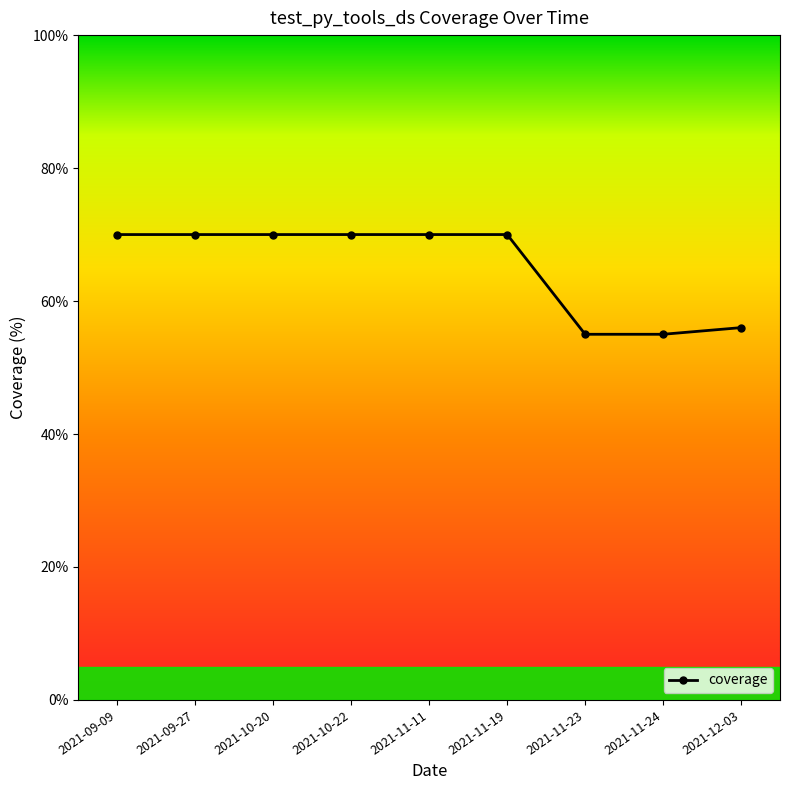

The chart shows a value of 100 at 2021-11-11. True or false?

False